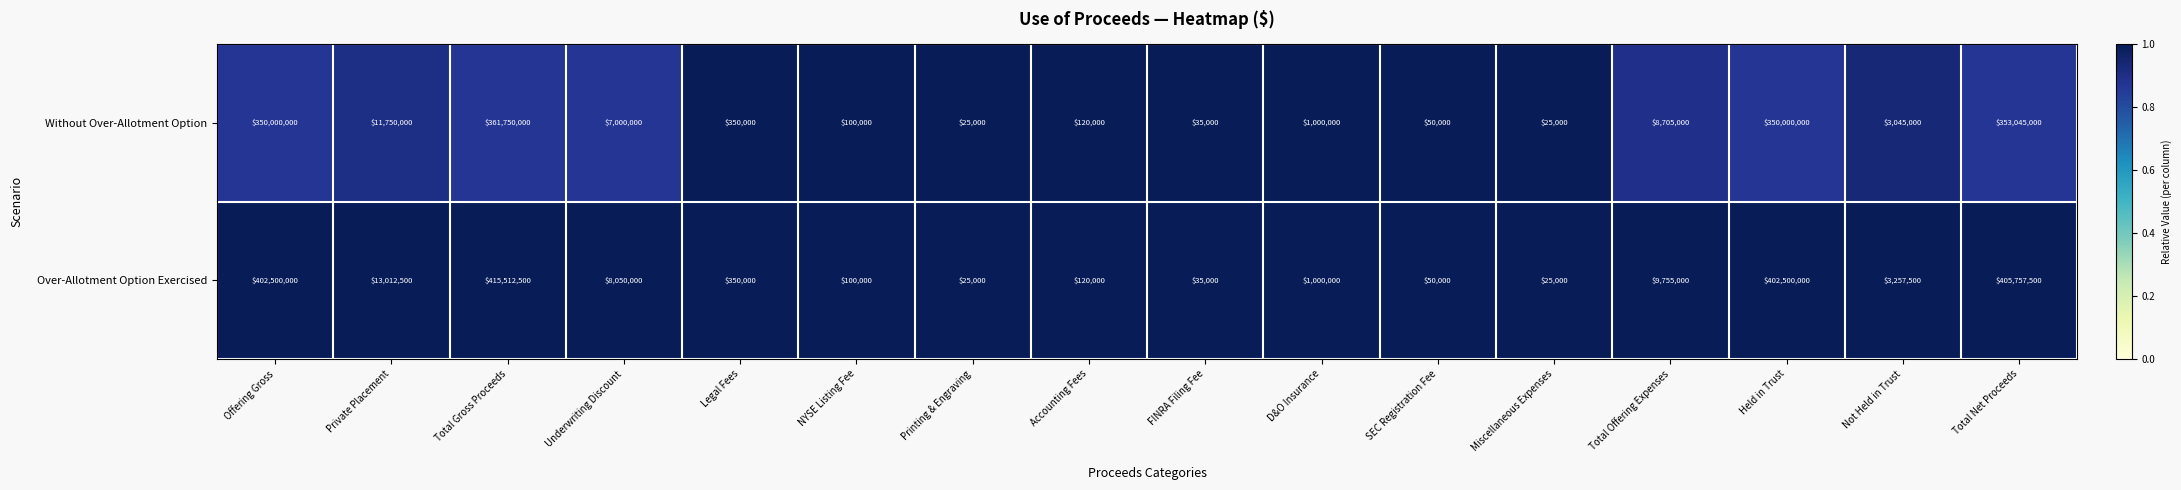

Is it true that Without Over-Allotment Option equals 584885726 at Total Net Proceeds?

False